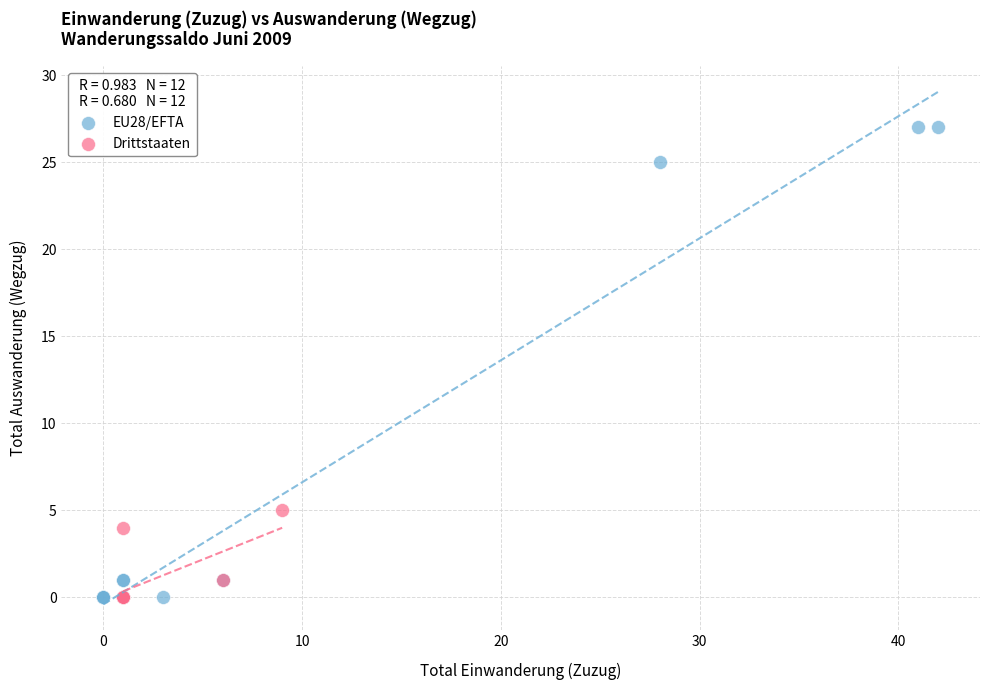

Which series reaches the maximum Y coordinate?

EU28/EFTA